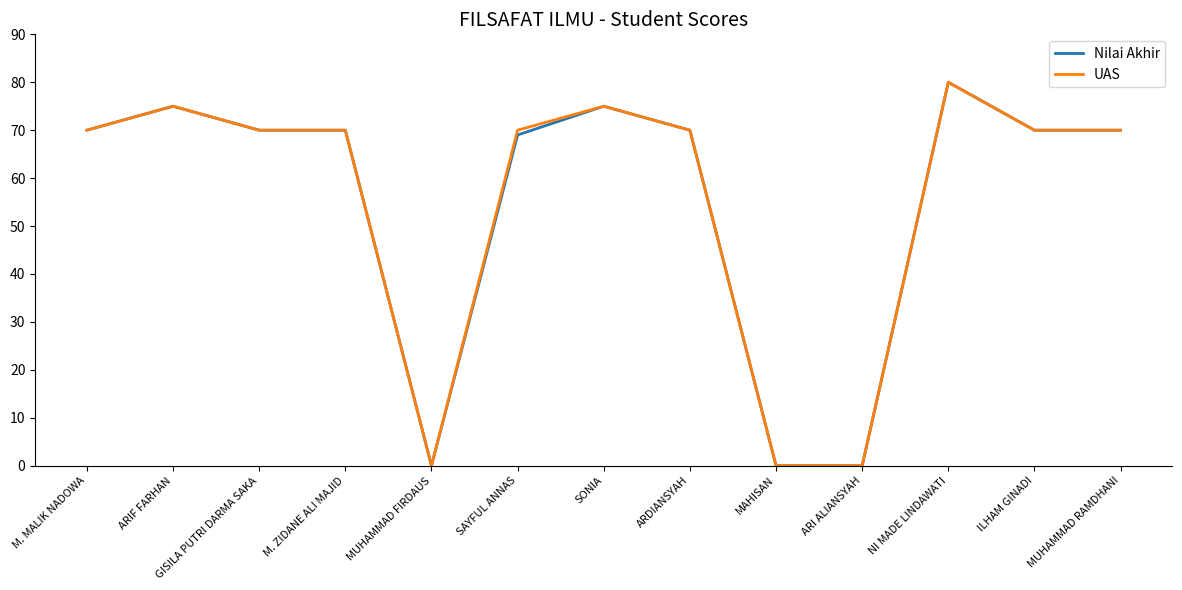

What is the approximate value of Nilai Akhir at M. ZIDANE ALI MAJID?

70